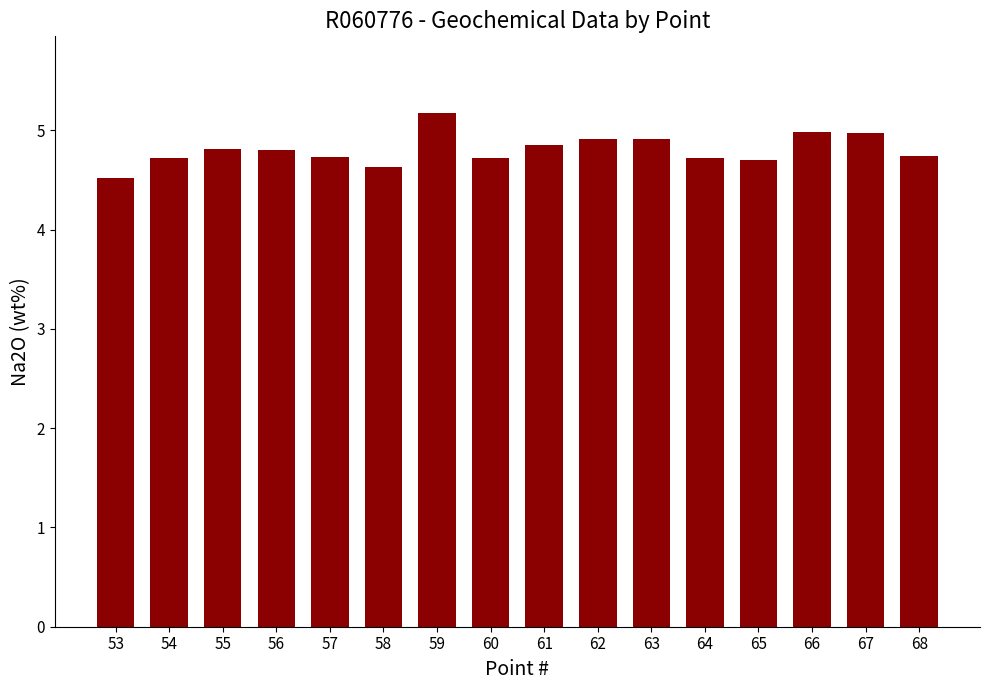

How many categories are shown in the chart?

16